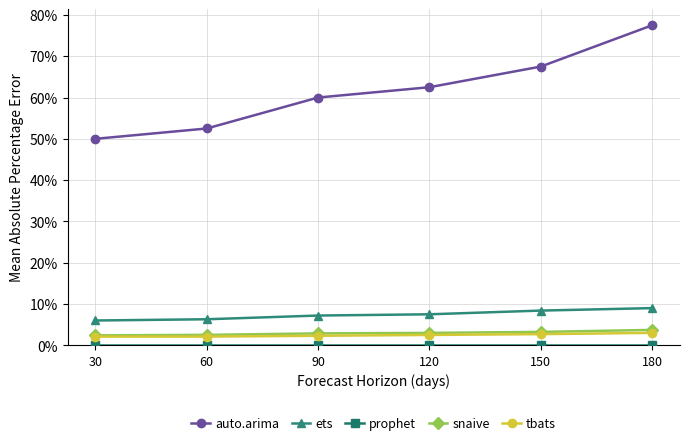

At how many categories does at least one series exceed 53?

4